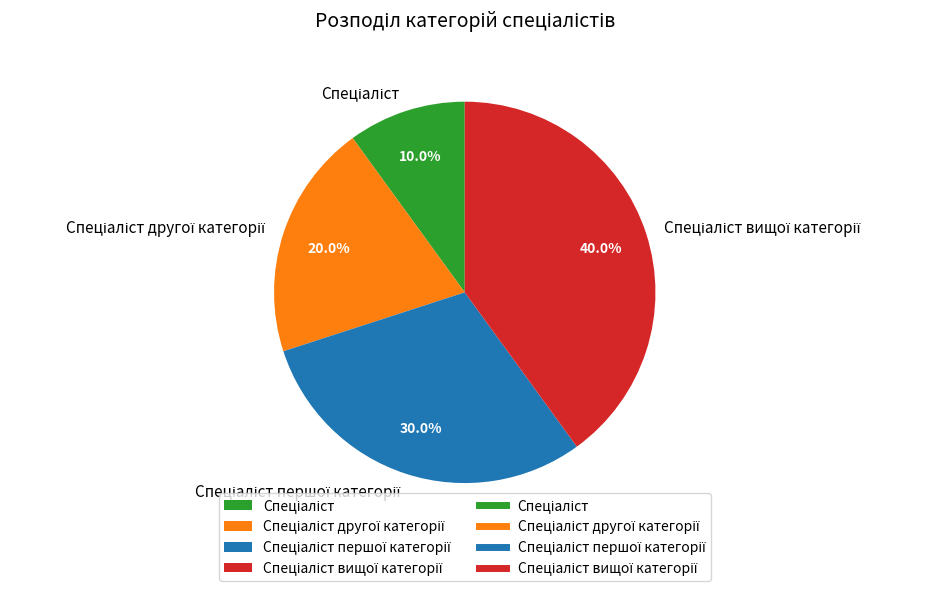

Does any single category account for the majority?

No